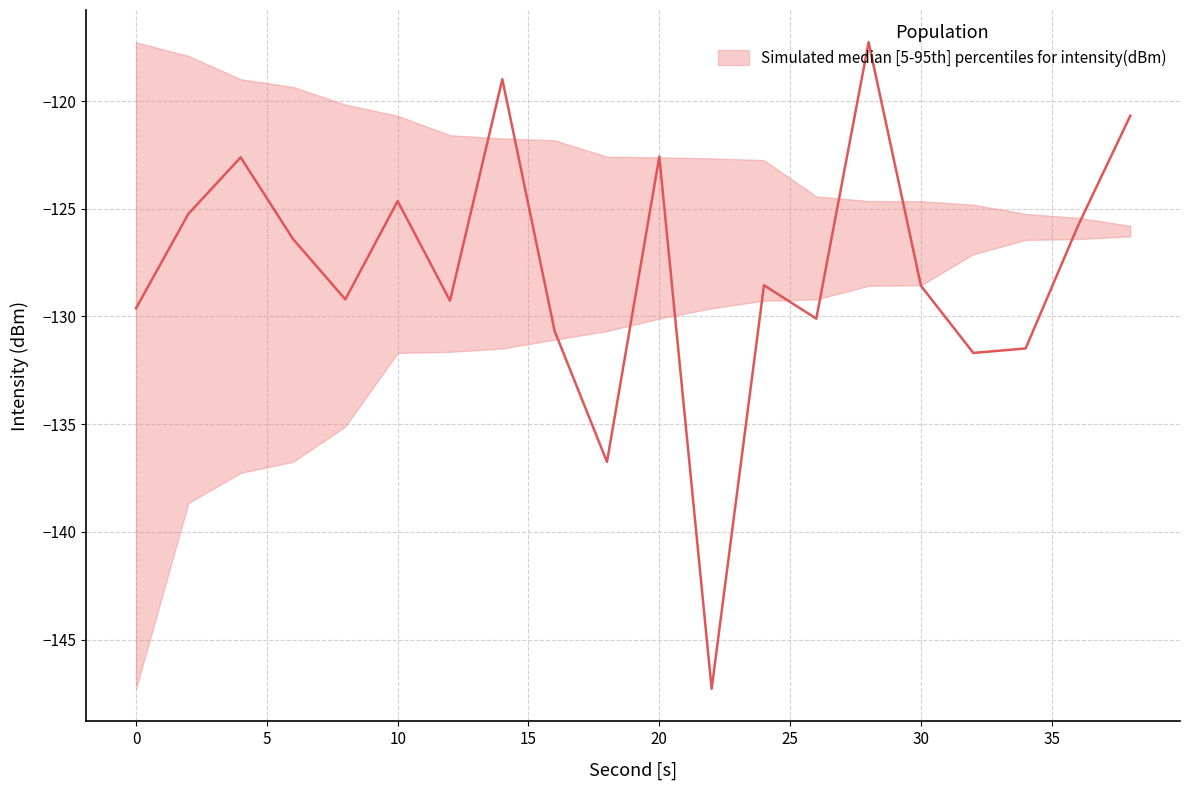

At which category does intensity_median reach its first local valley?

8